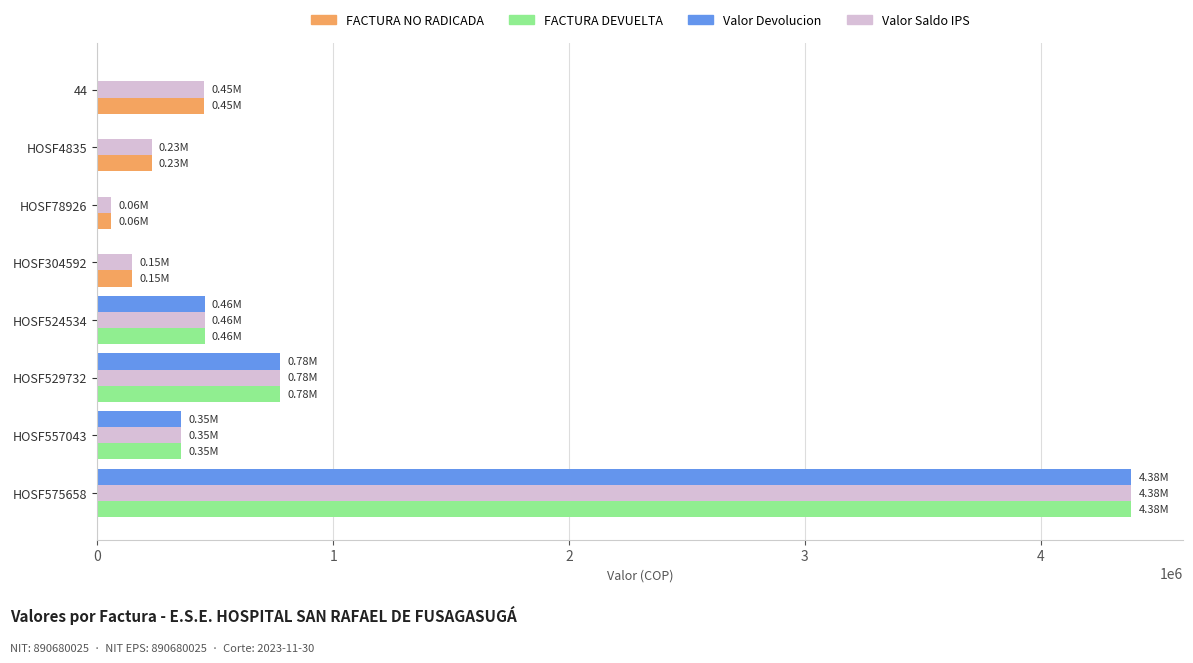

At which category is the sum across all series the highest?

HOSF575658